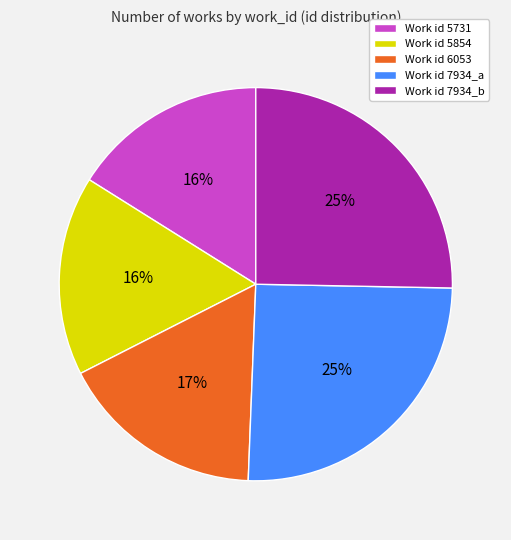

To the nearest percent, what is the average slice percentage?

20%